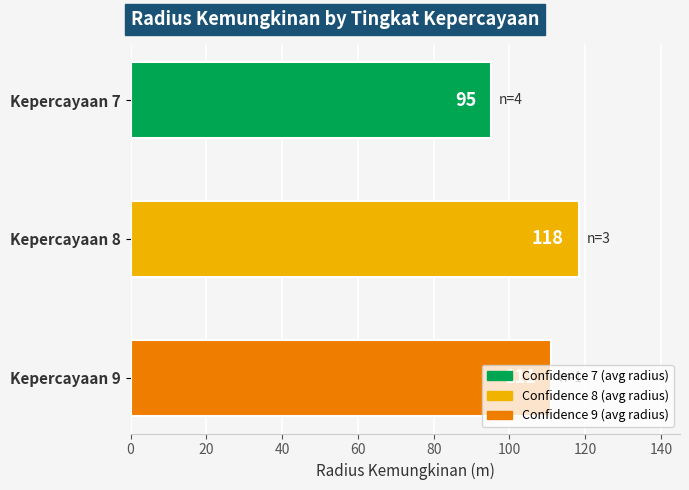

What is the maximum value shown in the chart?

118.3